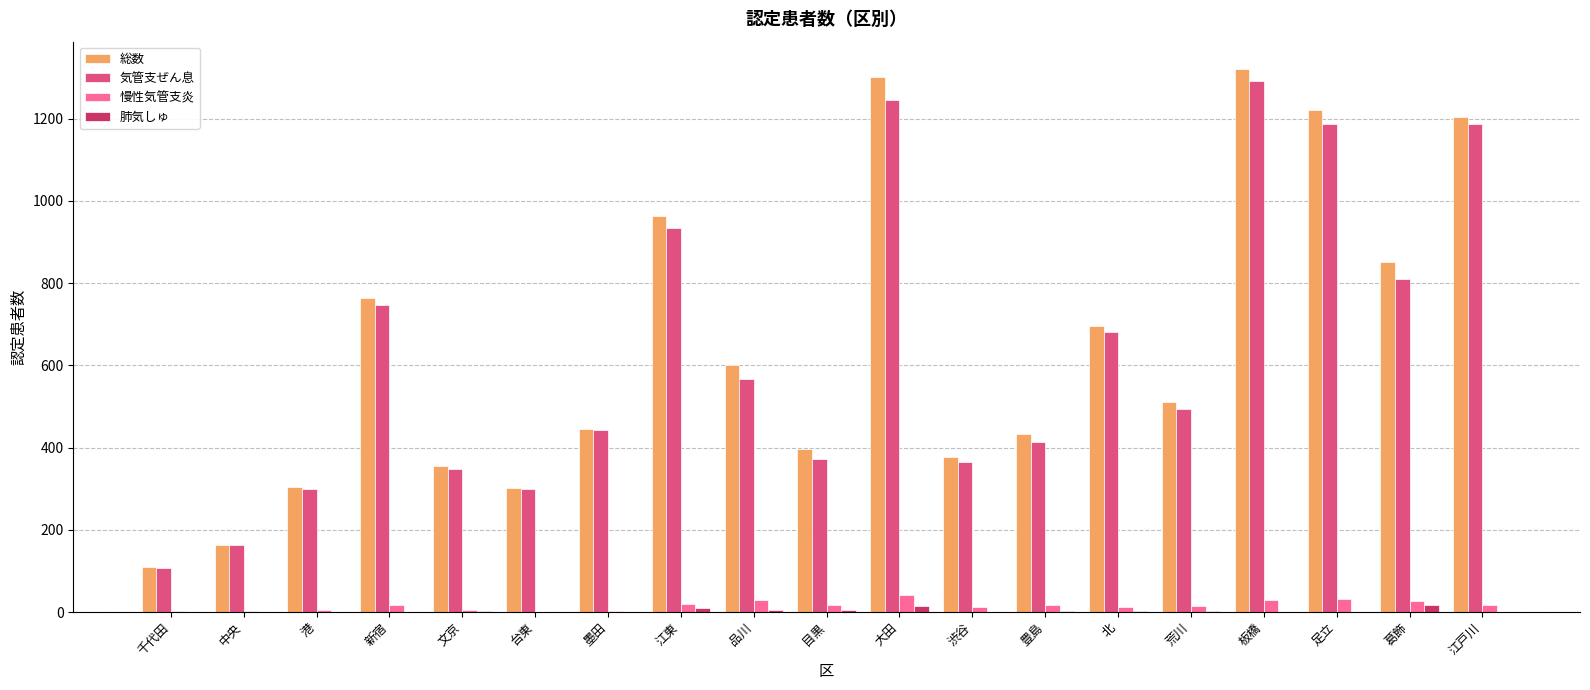

Is the value of 肺気しゅ at 葛飾 greater than the value of 気管支ぜん息 at 台東?

No